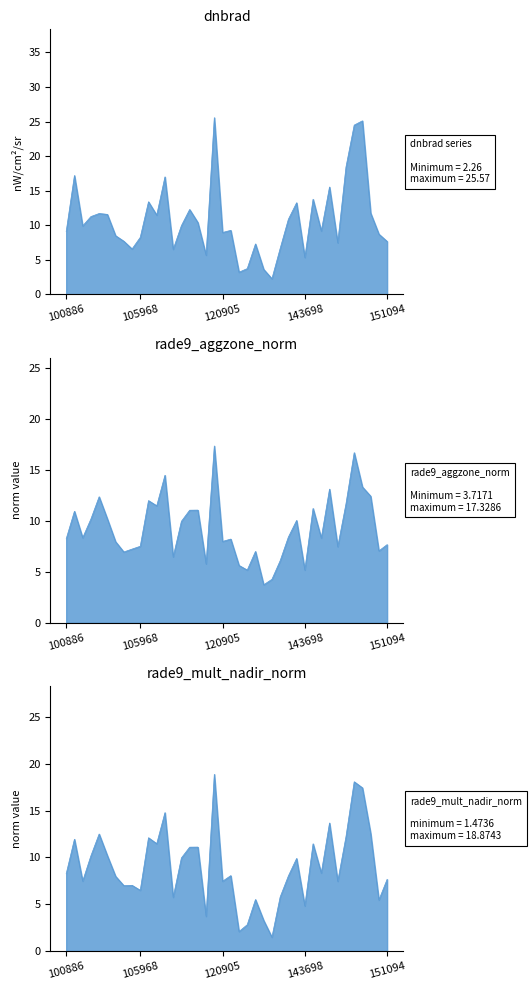

How many lines are shown in the chart?

3